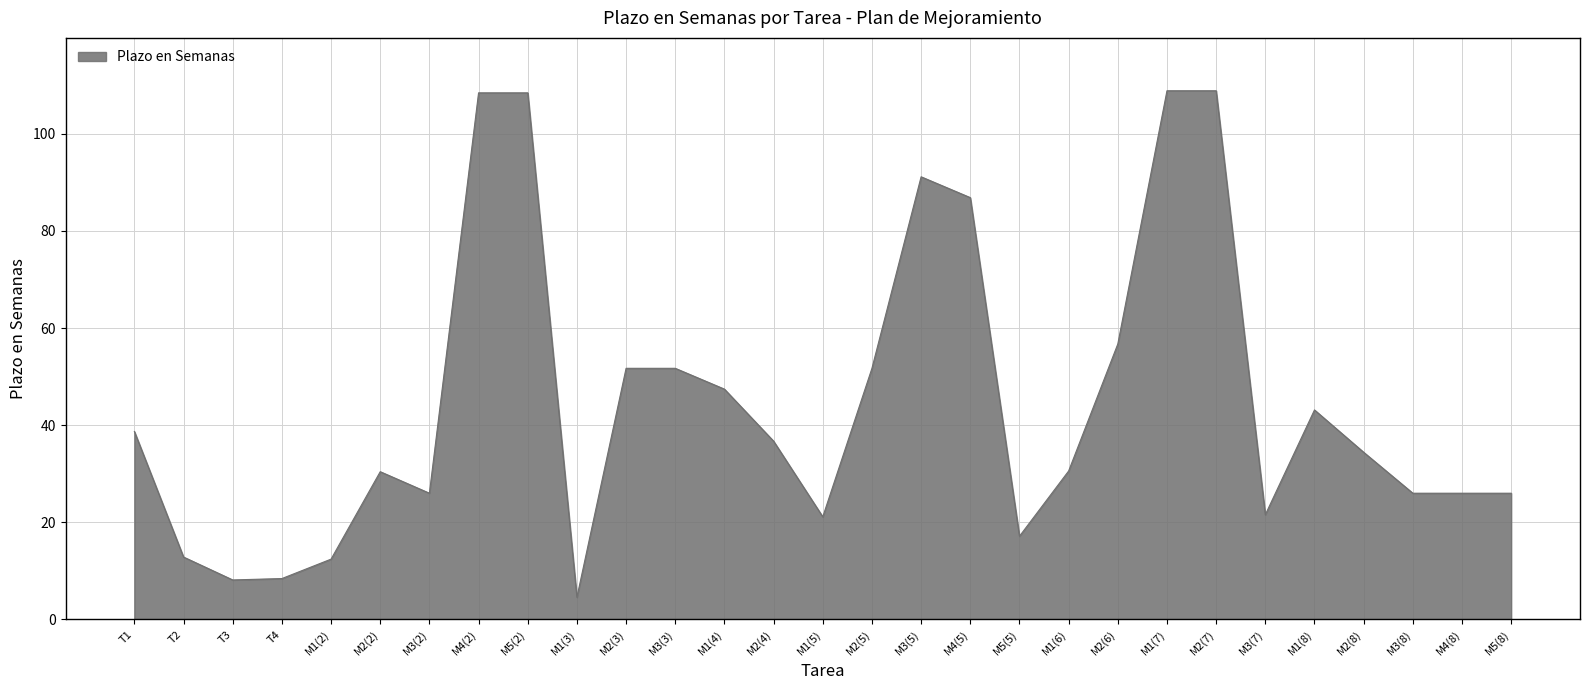

What position from the left is T1?

1